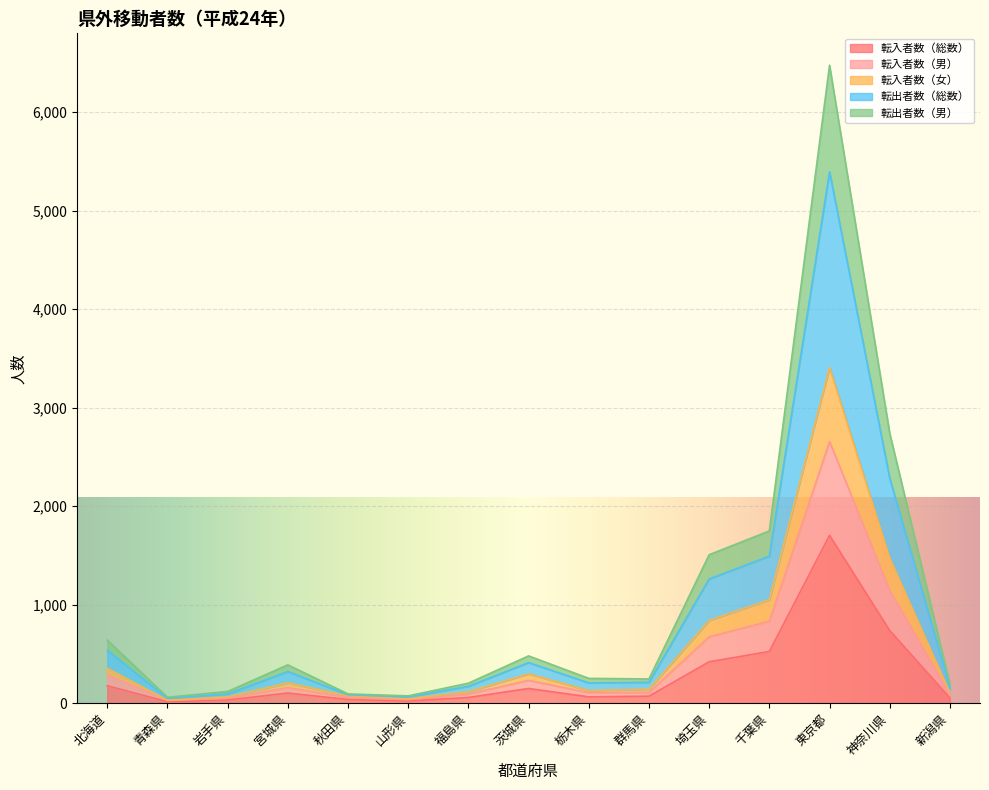

What is the minimum value shown in the chart?

15